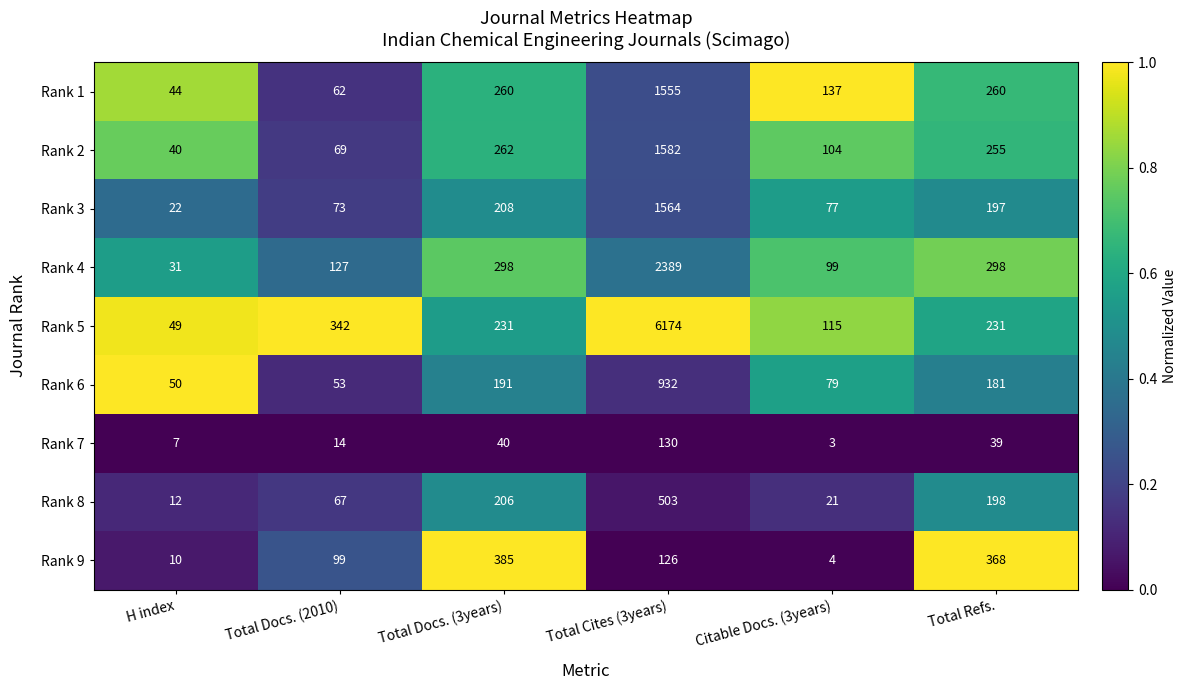

Which series has the largest range (max minus min)?

Rank 5